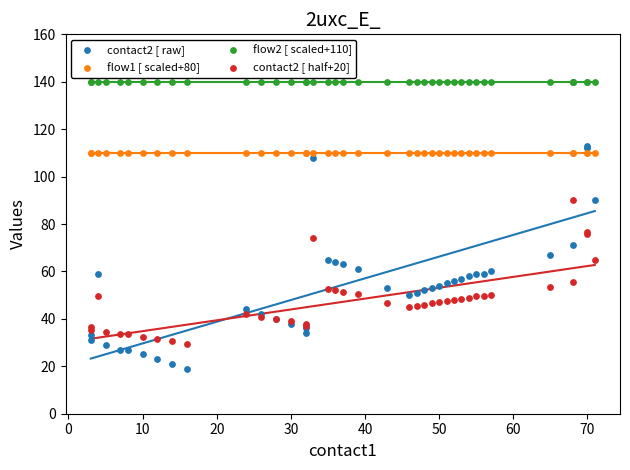

What are all the series names shown in the legend?

contact2 [ raw], flow1 [ scaled+80], flow2 [ scaled+110], contact2 [ half+20]